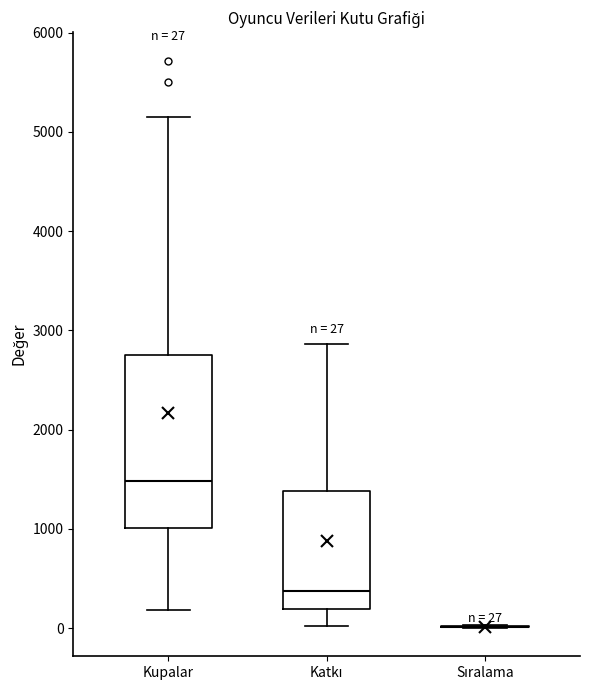

Which box is the tallest, from its lower edge to its upper edge?

Kupalar